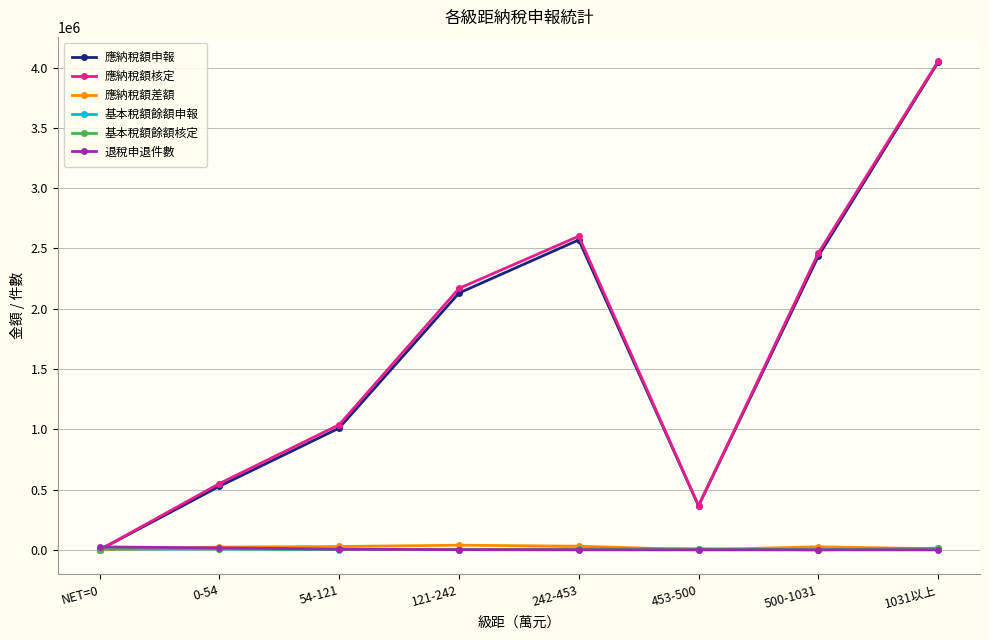

Where is the first local minimum for 應納稅額核定?

453-500